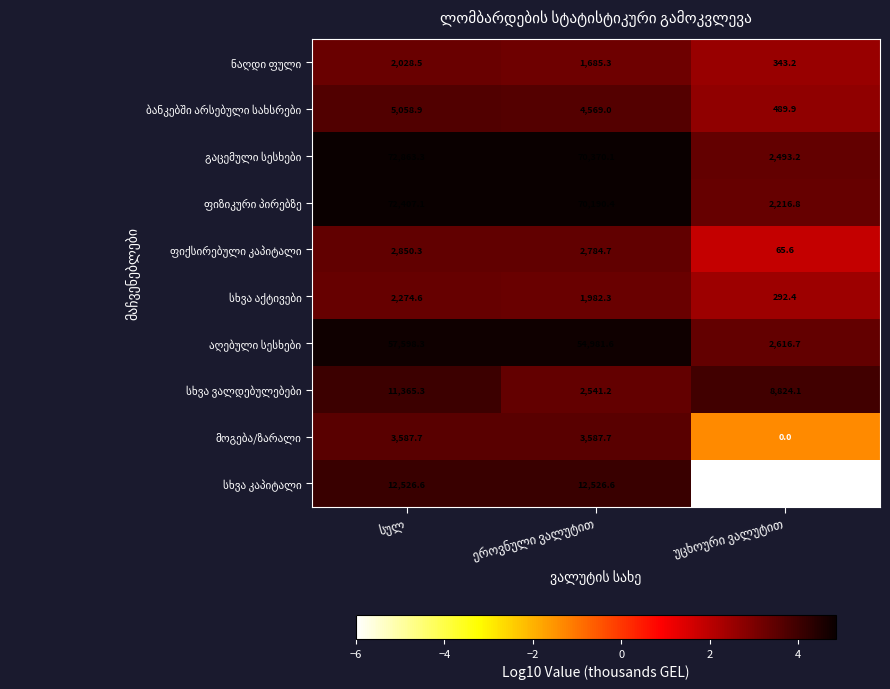

What is the minimum value shown in the chart?

0.0